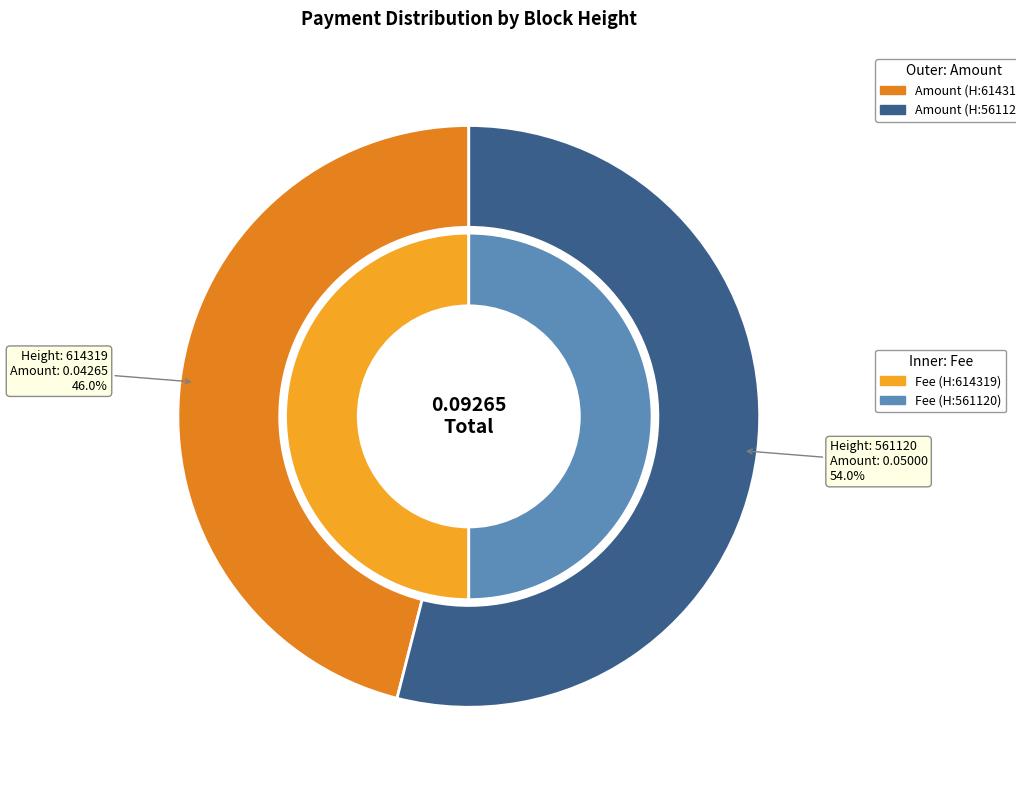

To the nearest percent, what portion does 614319 represent?

46%